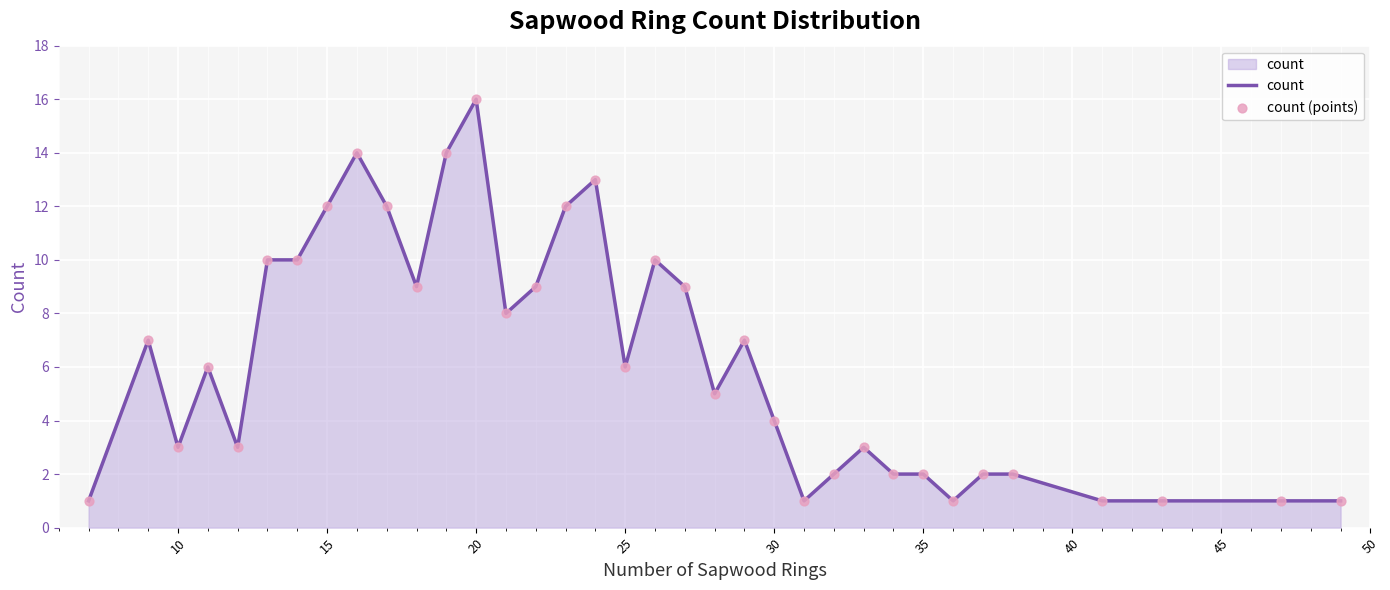

What is the maximum value shown in the chart?

16